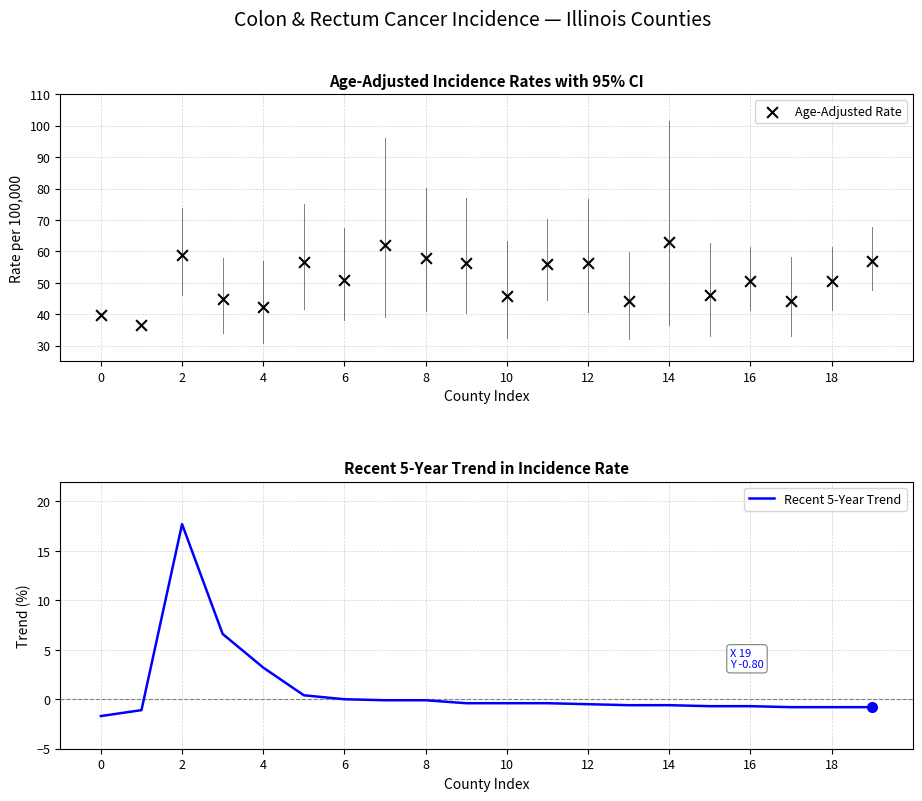

What is the maximum value for Recent 5-Year Trend?

17.7